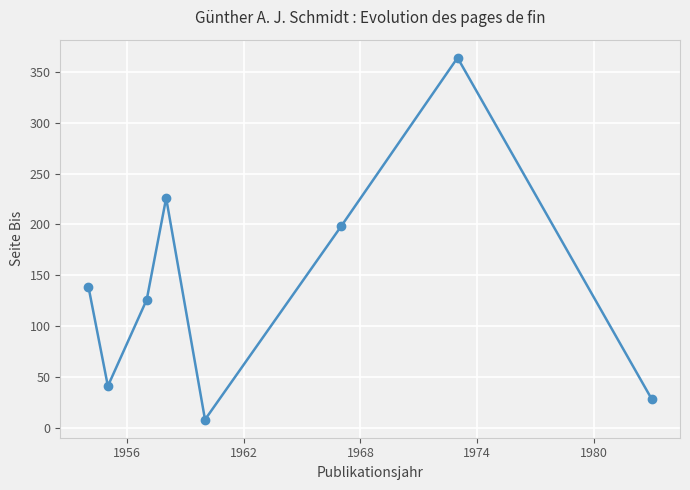

How many points are higher than both their immediate neighbors (excluding endpoints)?

2